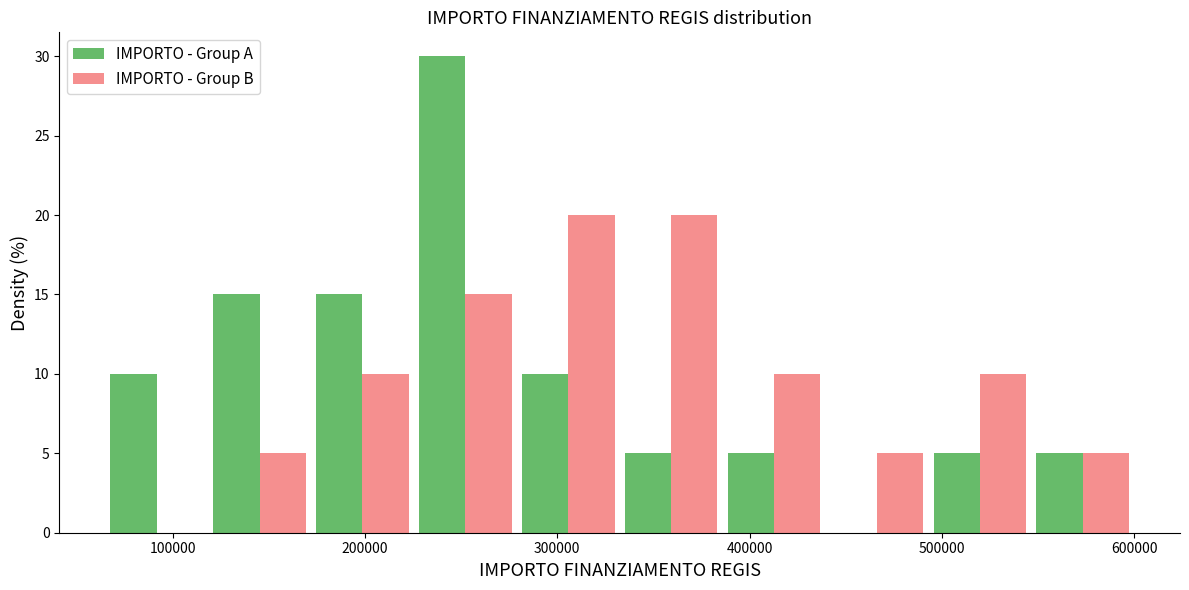

Reading left to right, list every range on the x-axis with the height of the bar of each series over it. Neither the bar edges nor the heights are printed on the chart, so give them approximately, as read against the axes.

70000 to 120000: IMPORTO - Group A=10	IMPORTO - Group B=0
120000 to 170000: IMPORTO - Group A=15	IMPORTO - Group B=5
170000 to 230000: IMPORTO - Group A=15	IMPORTO - Group B=10
230000 to 280000: IMPORTO - Group A=30	IMPORTO - Group B=15
280000 to 330000: IMPORTO - Group A=10	IMPORTO - Group B=20
330000 to 390000: IMPORTO - Group A=5	IMPORTO - Group B=20
390000 to 440000: IMPORTO - Group A=5	IMPORTO - Group B=10
440000 to 490000: IMPORTO - Group A=0	IMPORTO - Group B=5
490000 to 550000: IMPORTO - Group A=5	IMPORTO - Group B=10
550000 to 600000: IMPORTO - Group A=5	IMPORTO - Group B=5